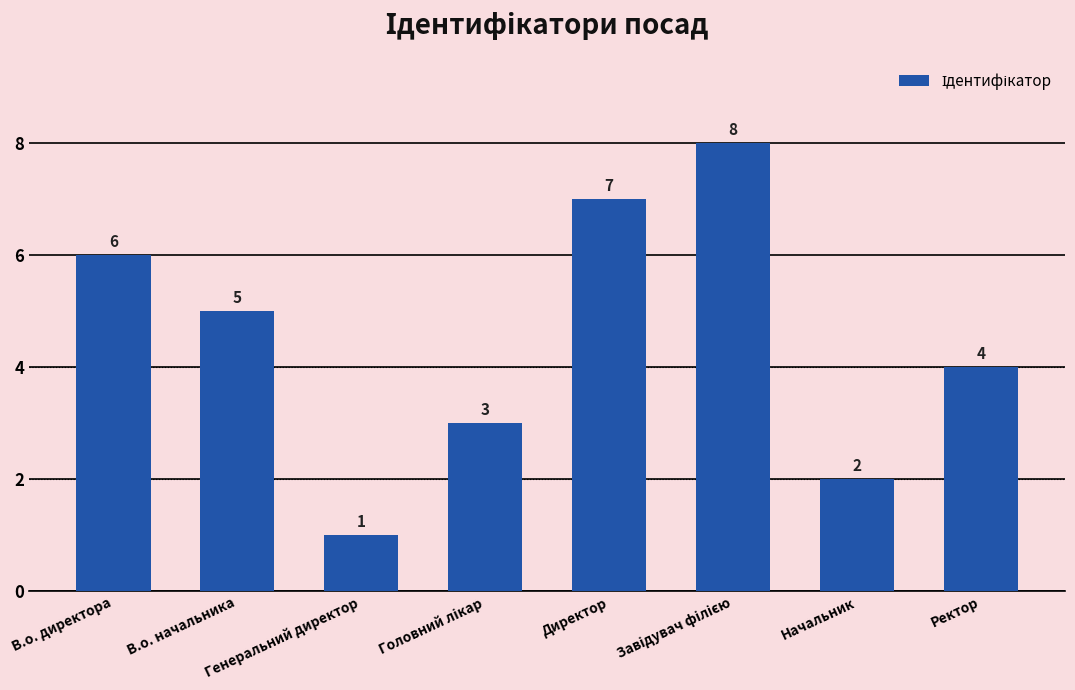

What is the value of the 8th bar from the left?

4